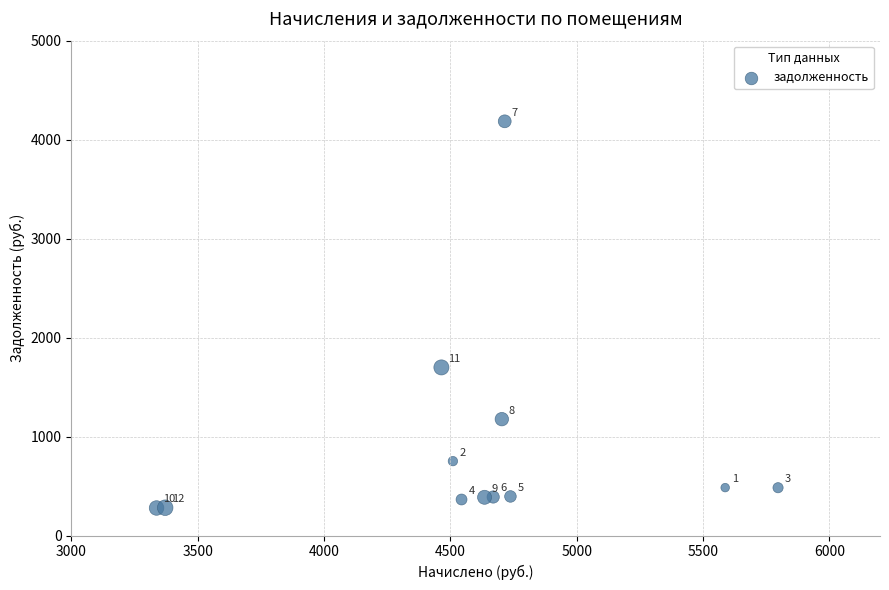

What is the average Y value?

905.9